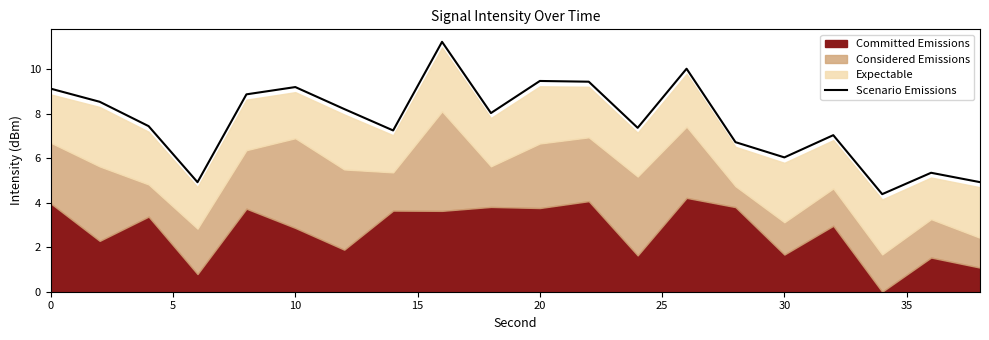

What is the greatest value displayed?

11.2